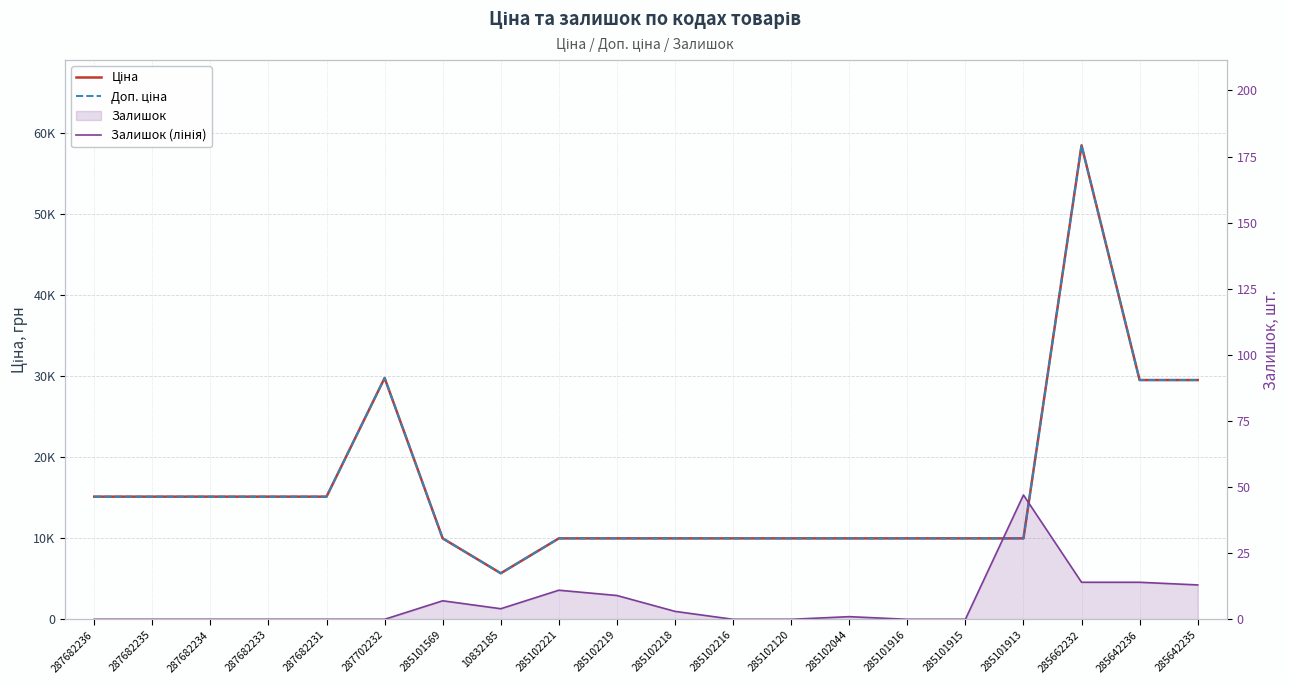

How many lines are shown in the chart?

3